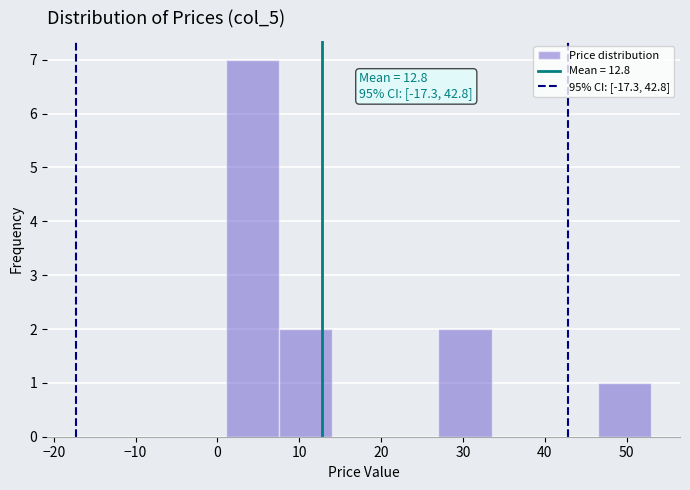

Which range on the x-axis has the tallest bar?

1.0 to 7.5